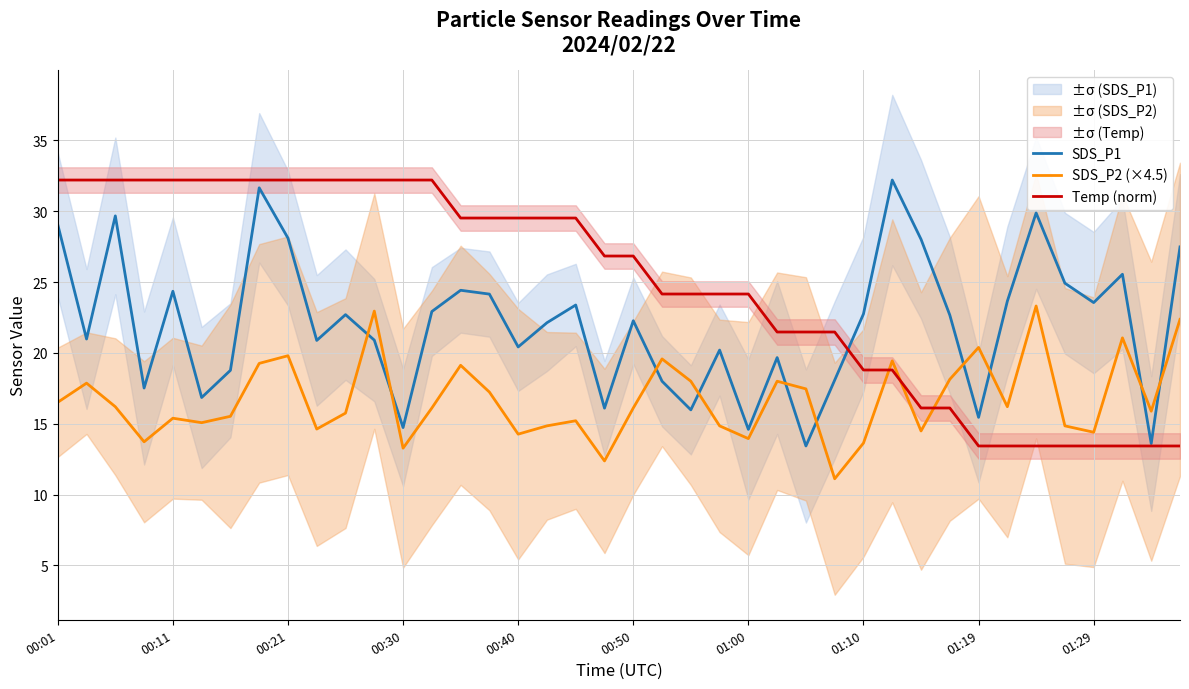

What is the minimum value for Temp (norm)?

13.4